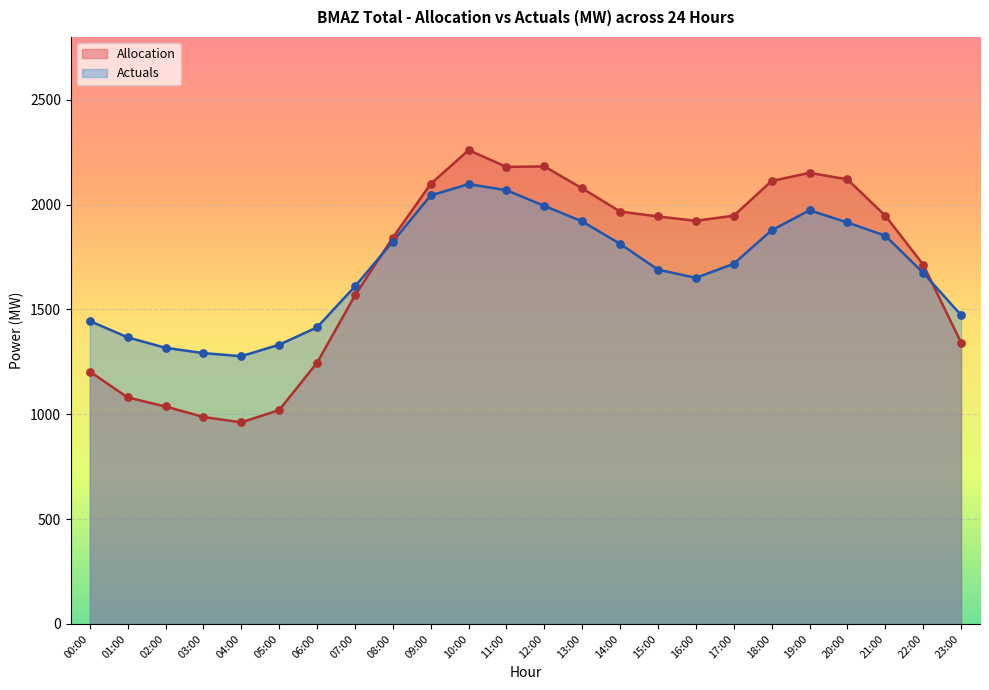

Is the value of Allocation at 13:00 greater than the value of Actuals at 13:00?

Yes